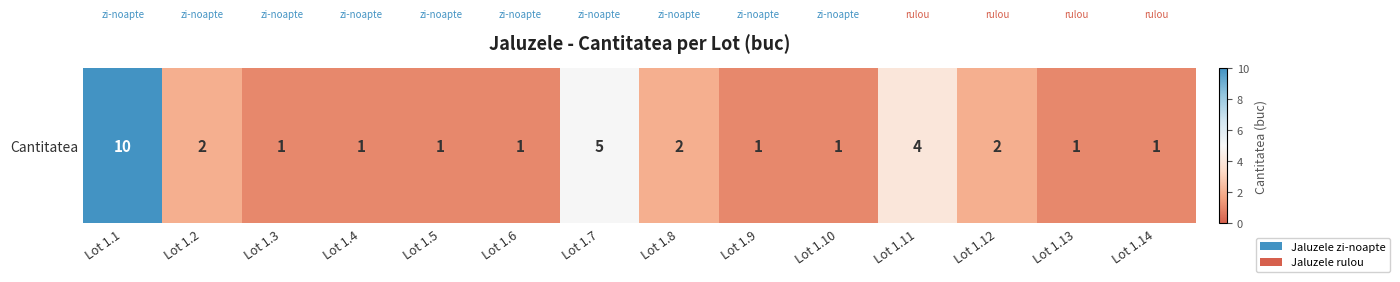

Which label corresponds to the largest value in the chart?

Lot 1.1